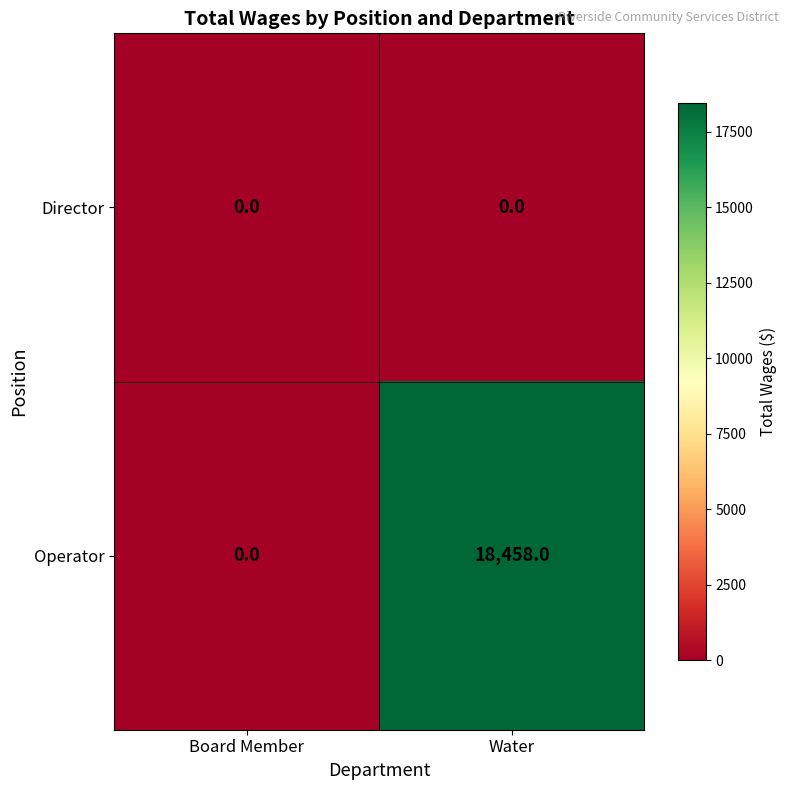

The value of Operator at Water is 18458. True or false?

True